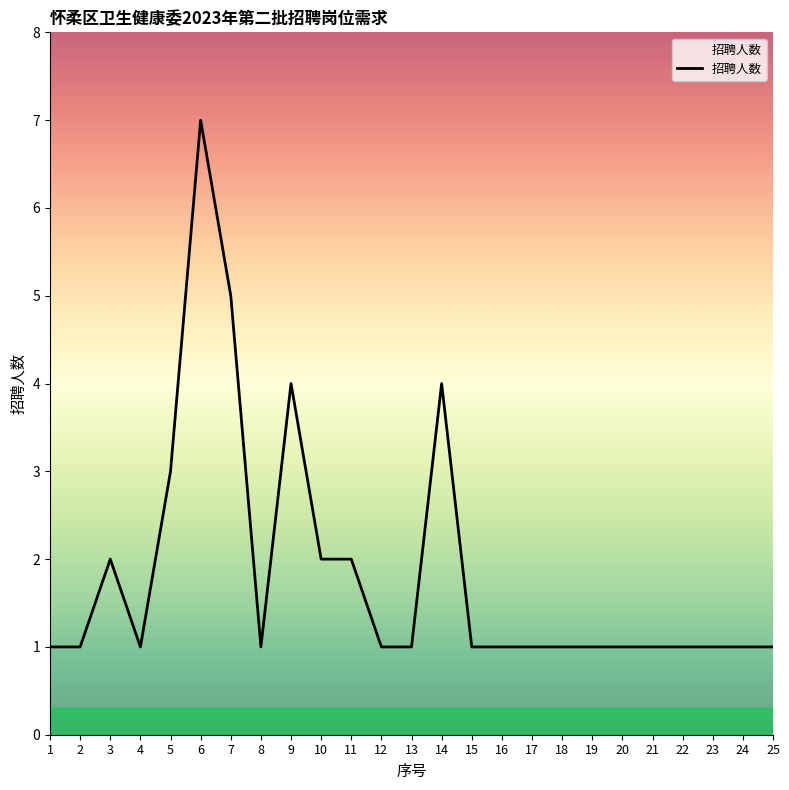

What is the minimum value shown in the chart?

1